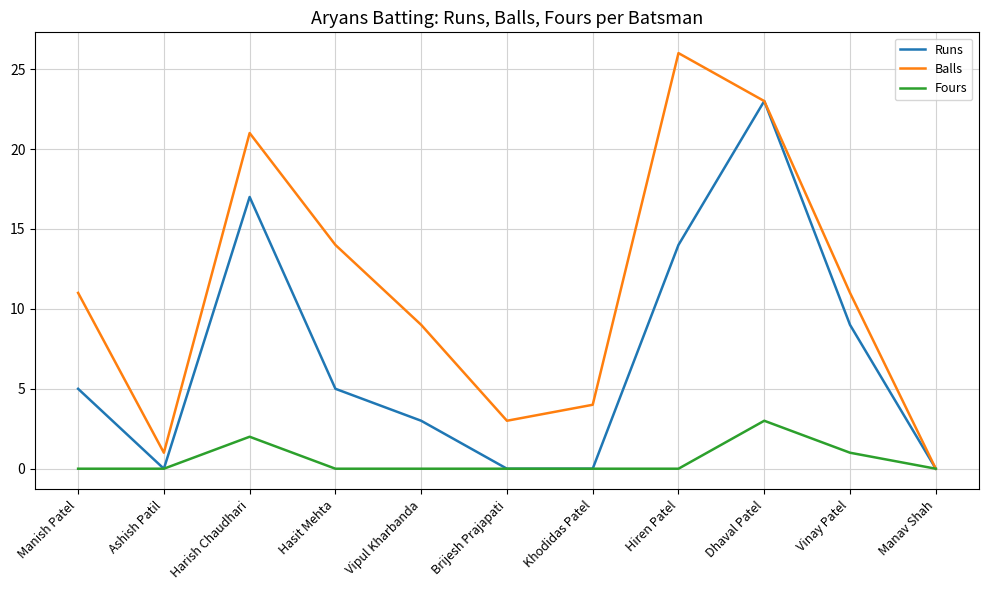

What is the highest value of the Fours series?

3